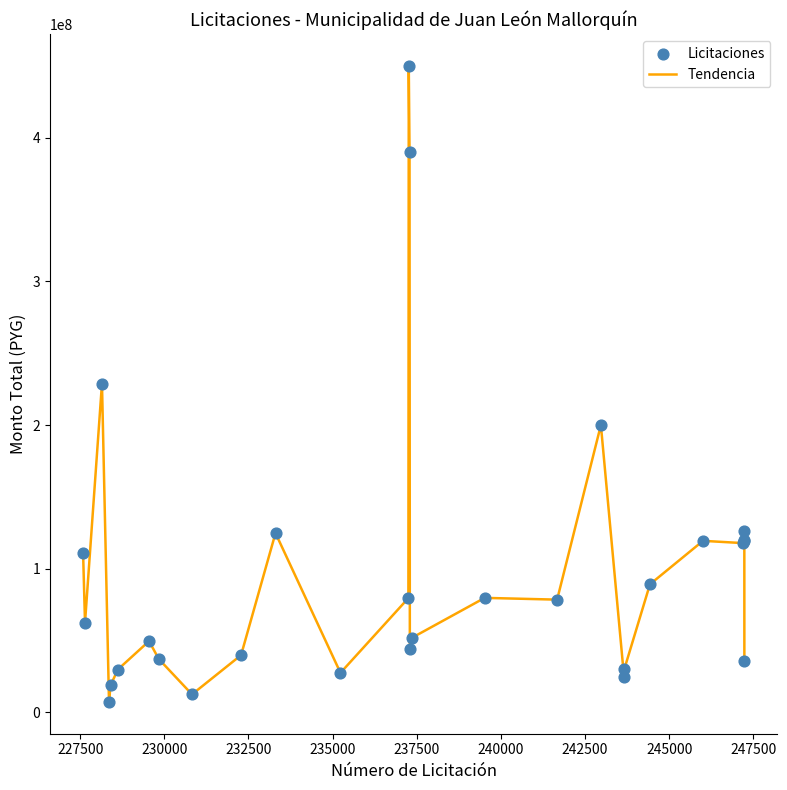

What is the maximum value shown in the chart?

450000000